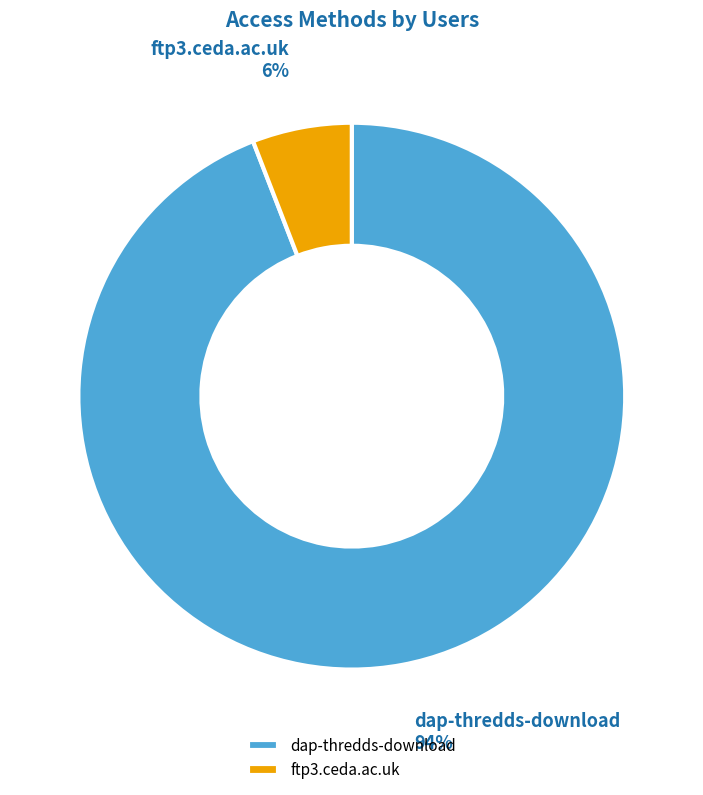

How many slices are in this pie chart?

2